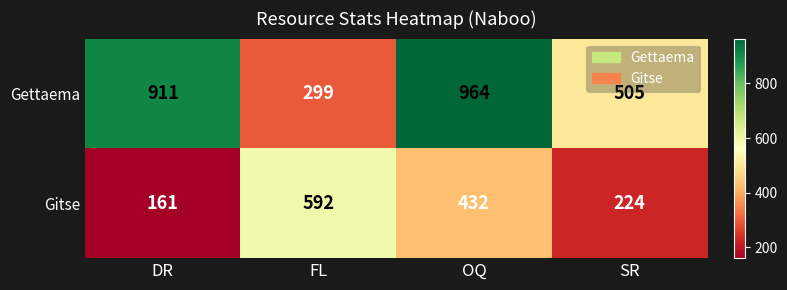

At which category is the sum across all series the highest?

OQ